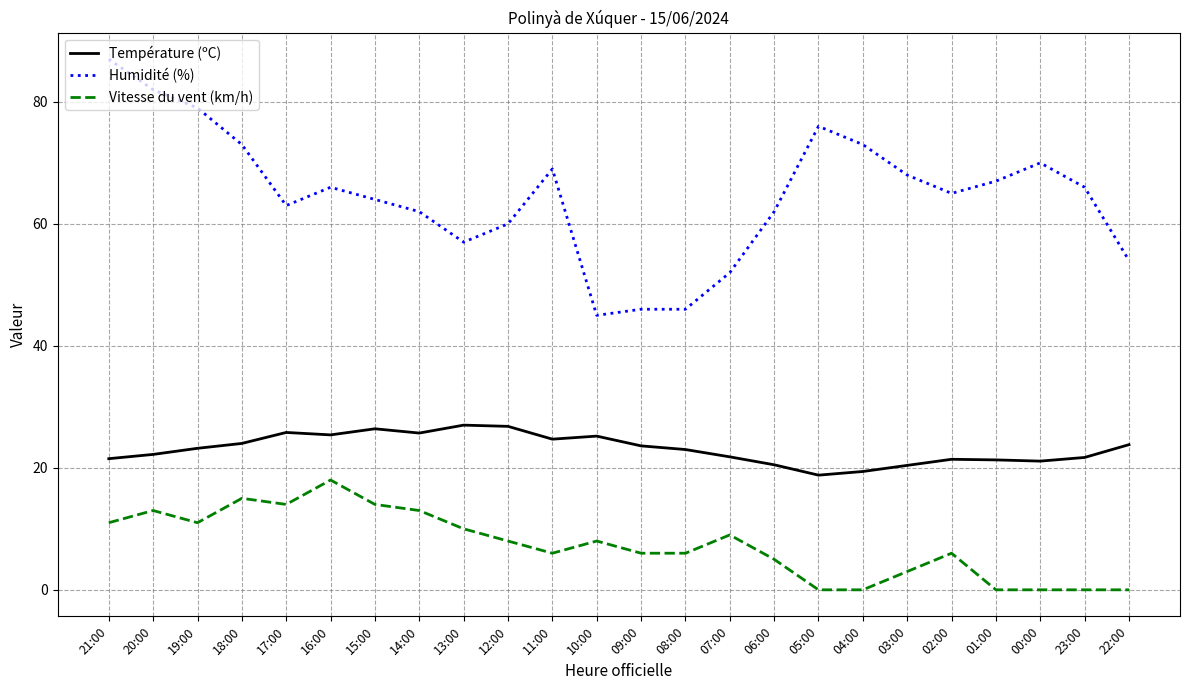

Rank the series at 22:00 from lowest to highest value.

Vitesse du vent (km/h), Température (ºC), Humidité (%)